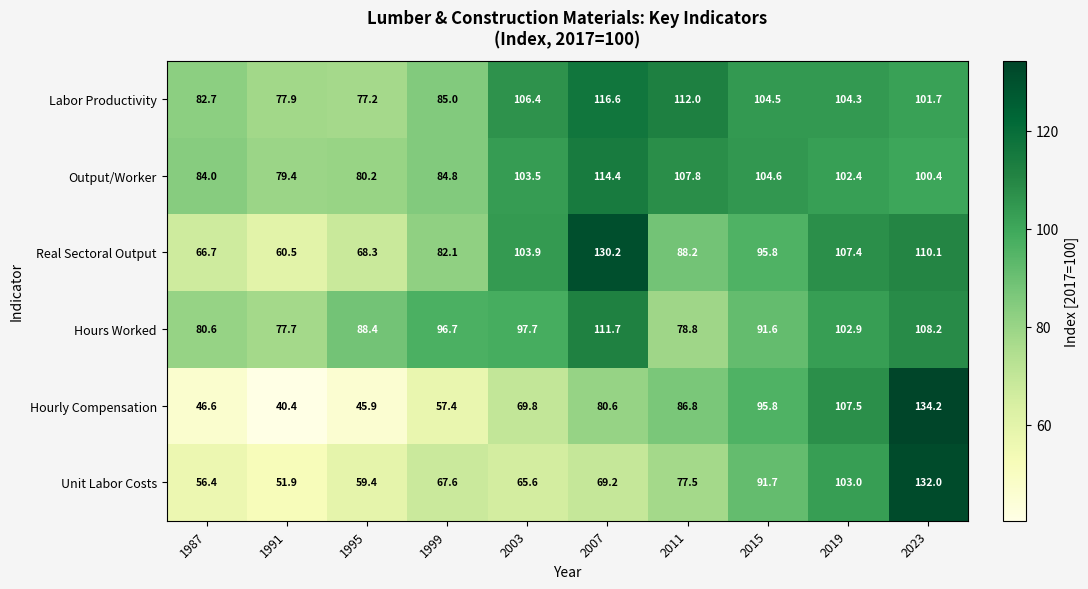

What is the total value across all series at 1987?

417.0